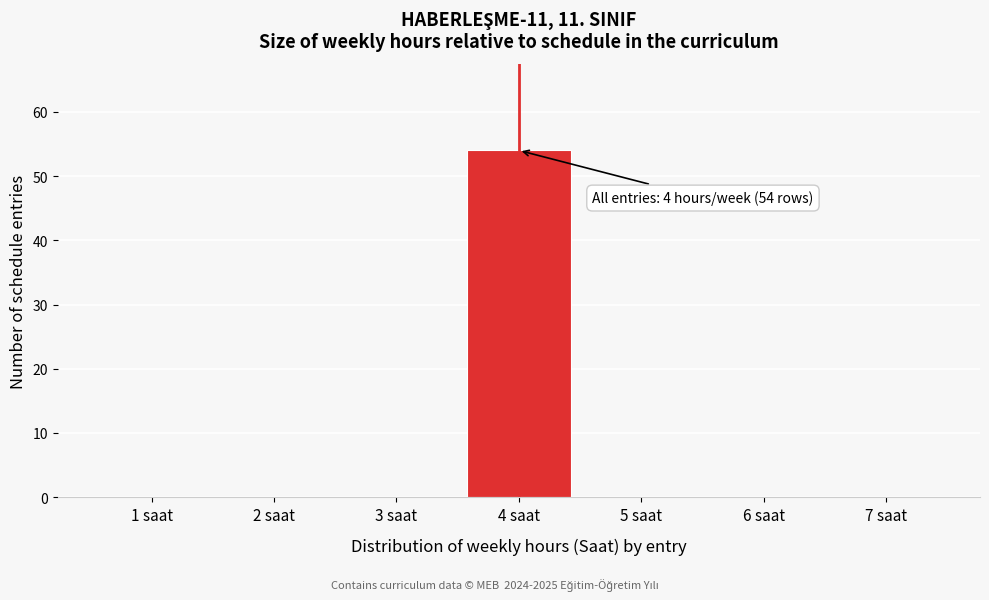

Reading left to right, what are all the values shown in this chart?

1 saat=0	2 saat=0	3 saat=0	4 saat=54	5 saat=0	6 saat=0	7 saat=0